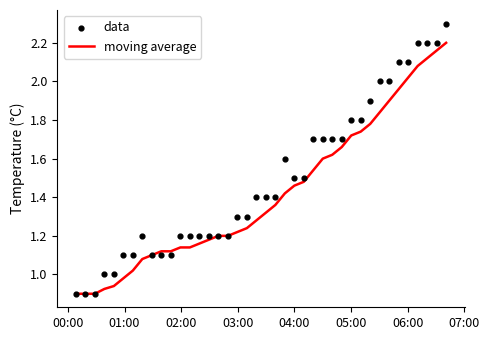

Which series has the largest Y range (max minus min)?

data